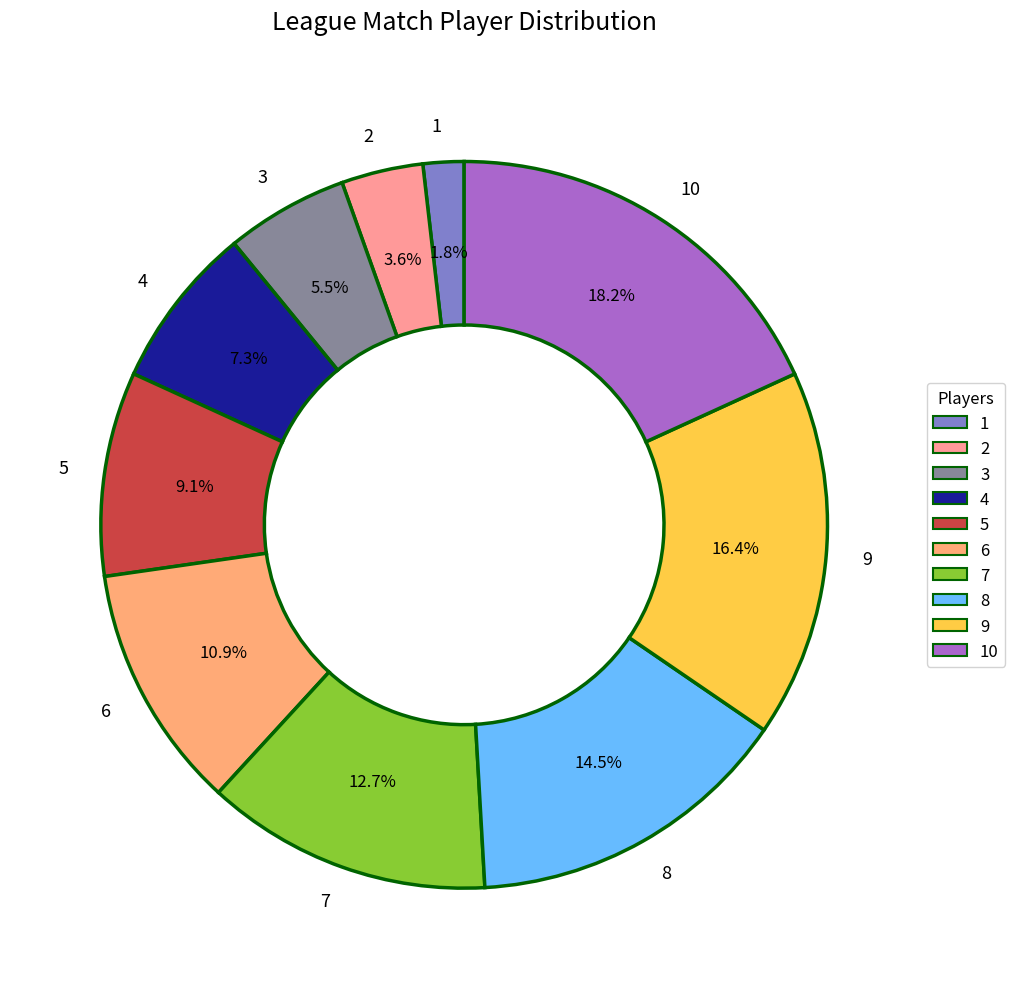

Is it true that 3 is 1% of the pie?

False